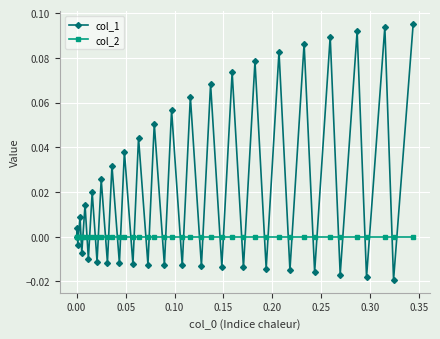

How many data points does each series have?

40